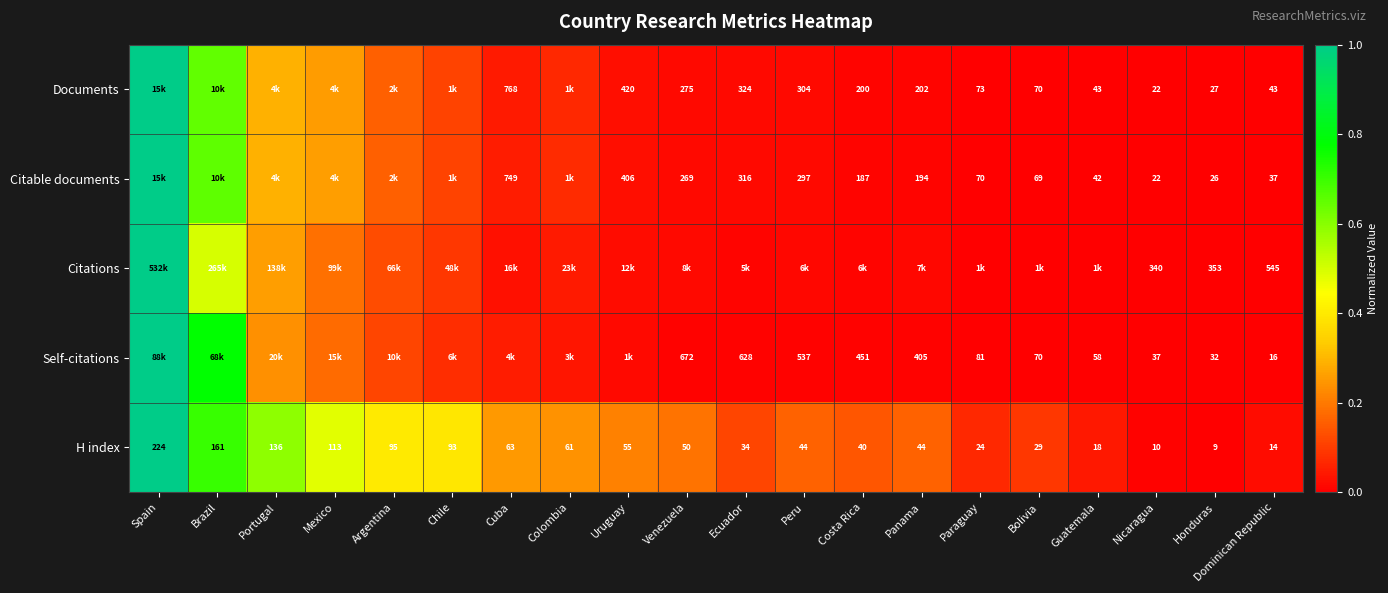

What is the maximum value for Documents?

1.0